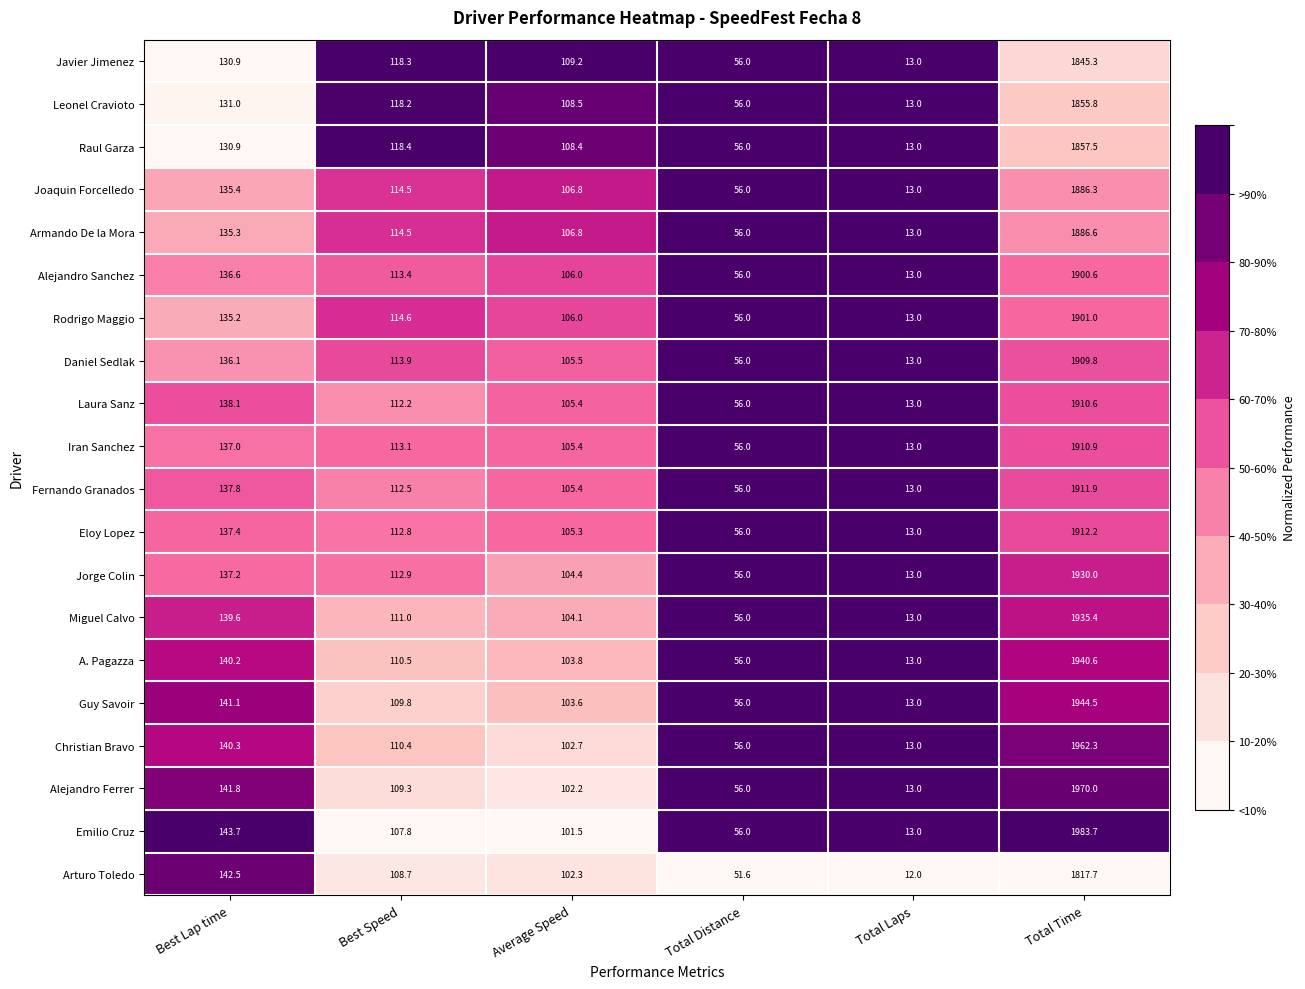

What is the maximum value shown in the chart?

1983.7